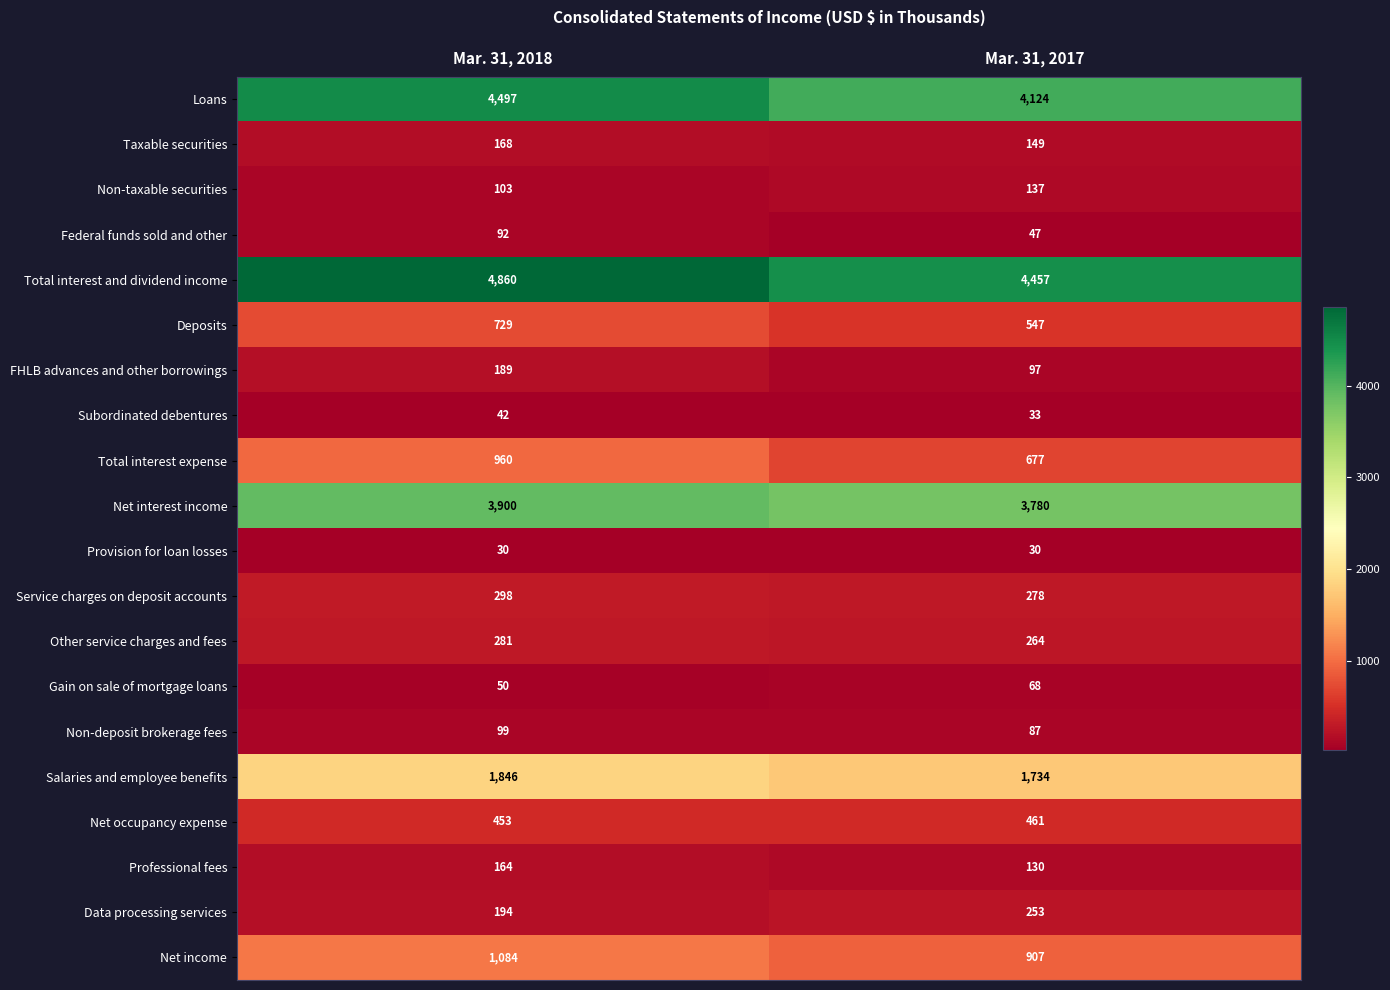

Between Mar. 31, 2018 and Mar. 31, 2017, which series saw the biggest shift?

Total interest and dividend income